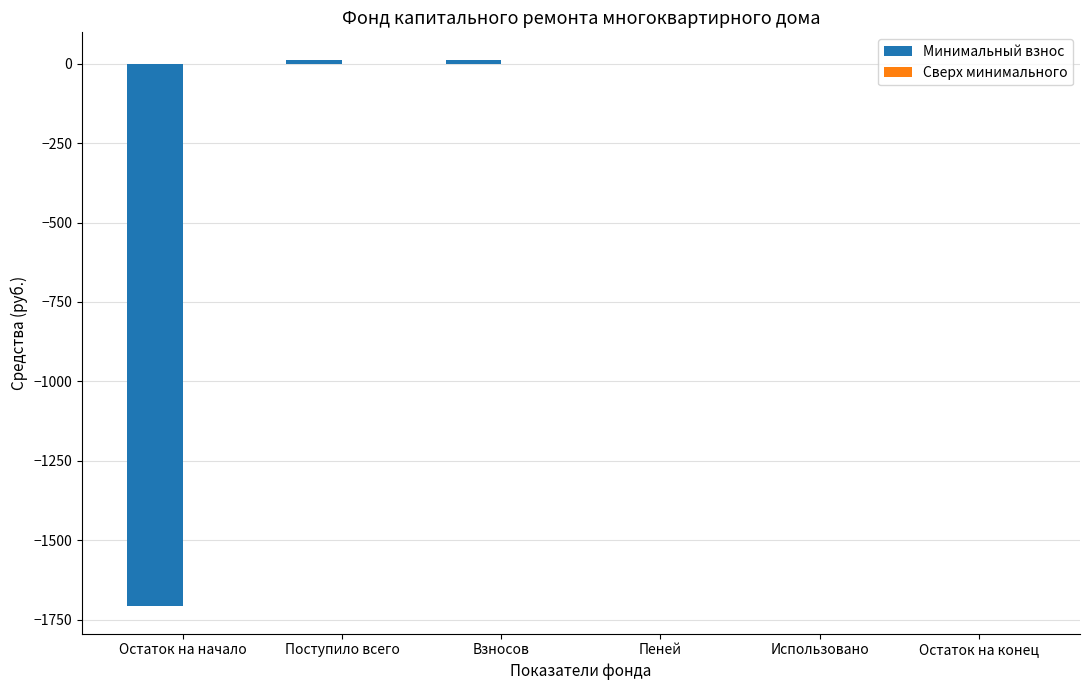

True or false: the data shows -1708.5 at Остаток на начало.

True